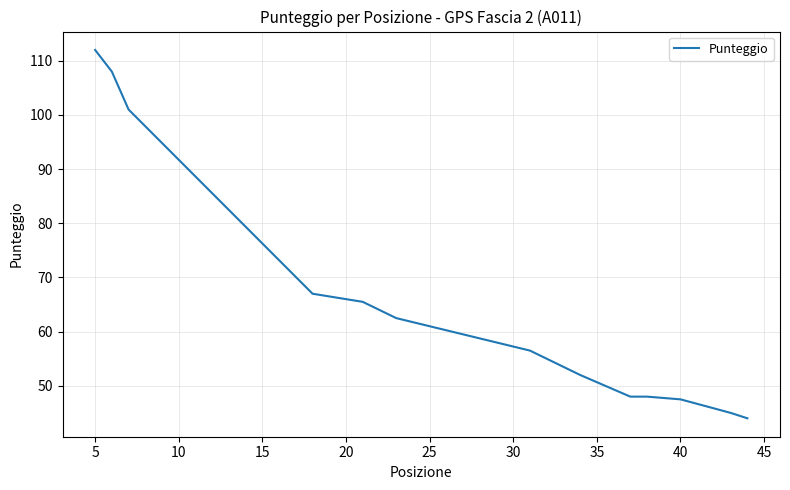

What is the sum of all values?

923.0